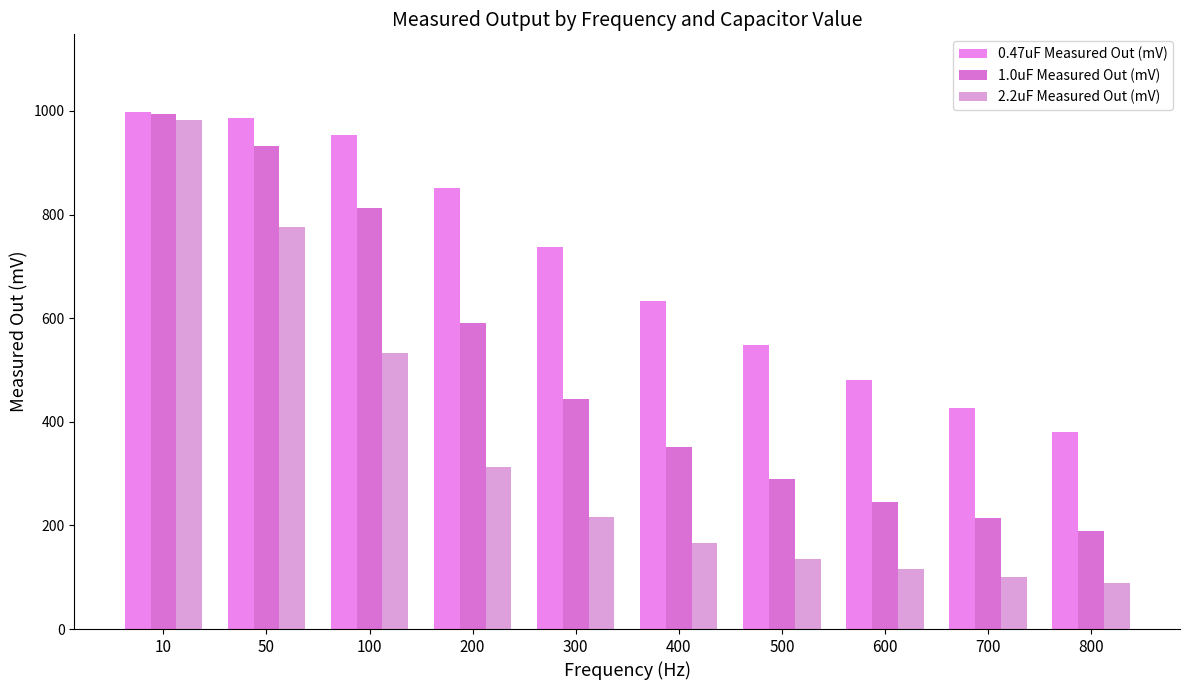

What are all the series names shown in the legend?

0.47uF Measured Out (mV), 1.0uF Measured Out (mV), 2.2uF Measured Out (mV)